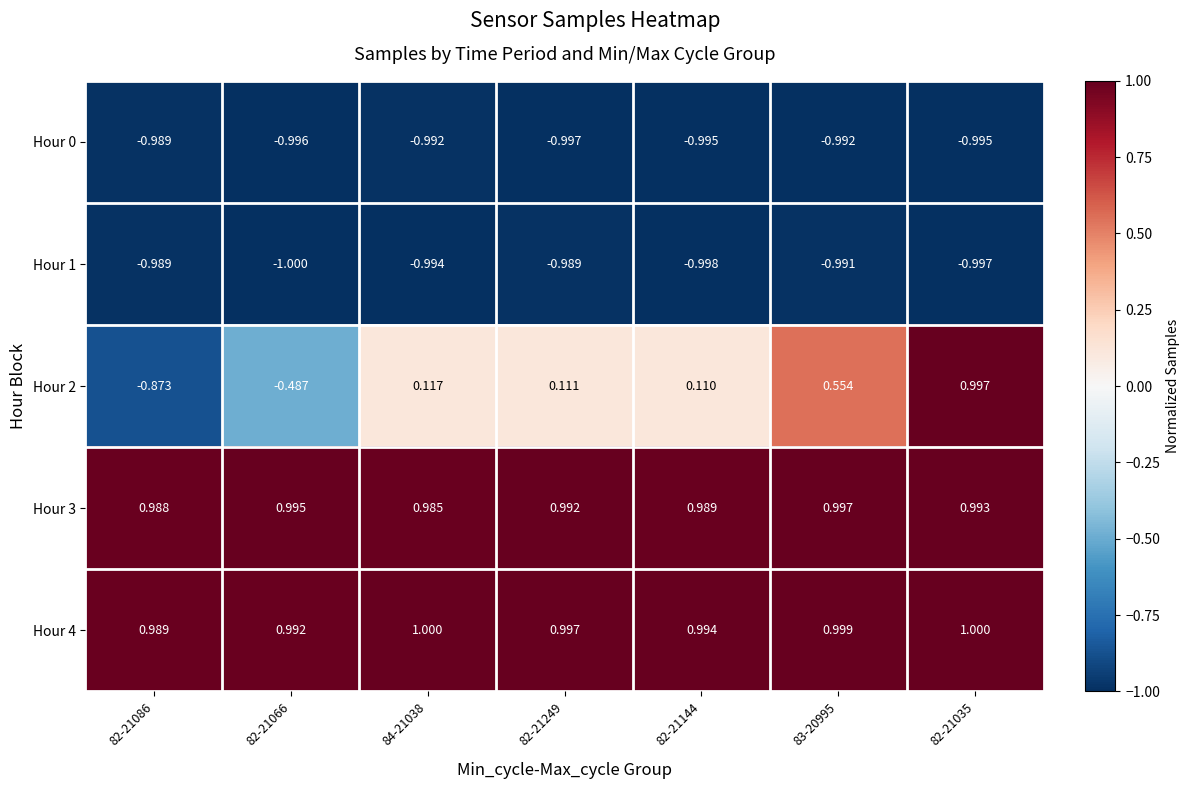

Is the value of Hour 4 at 82-21035 greater than the value of Hour 1 at 82-21035?

Yes